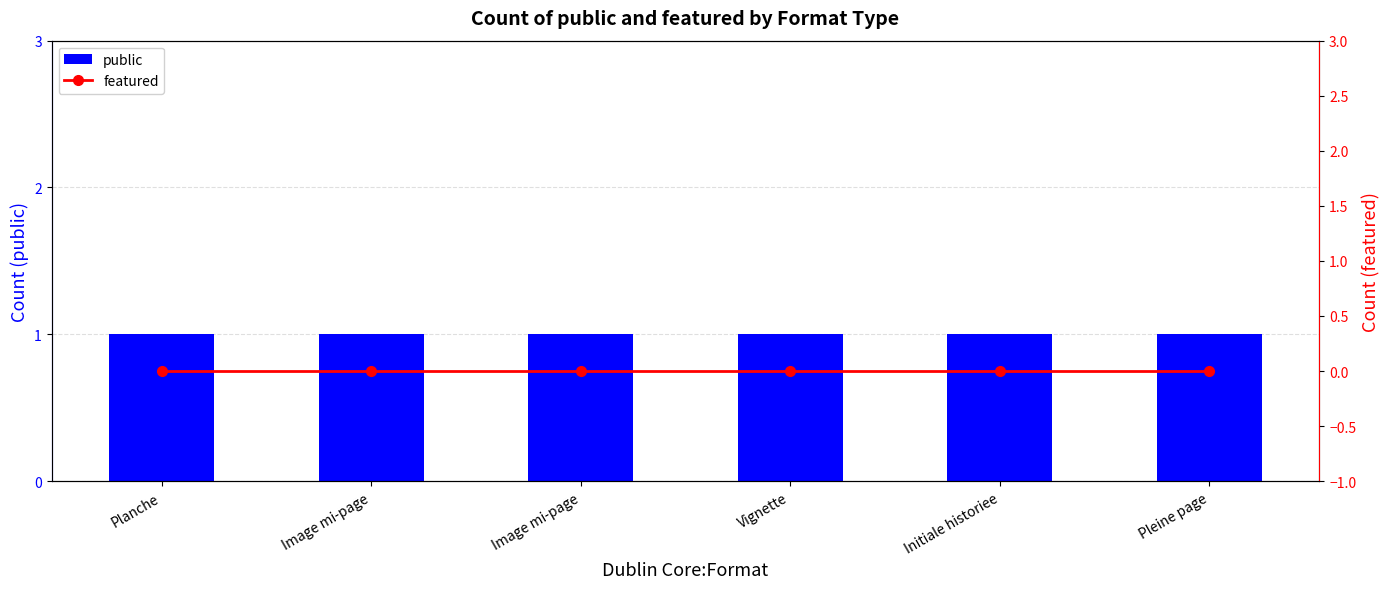

Which series has the largest range (max minus min)?

public